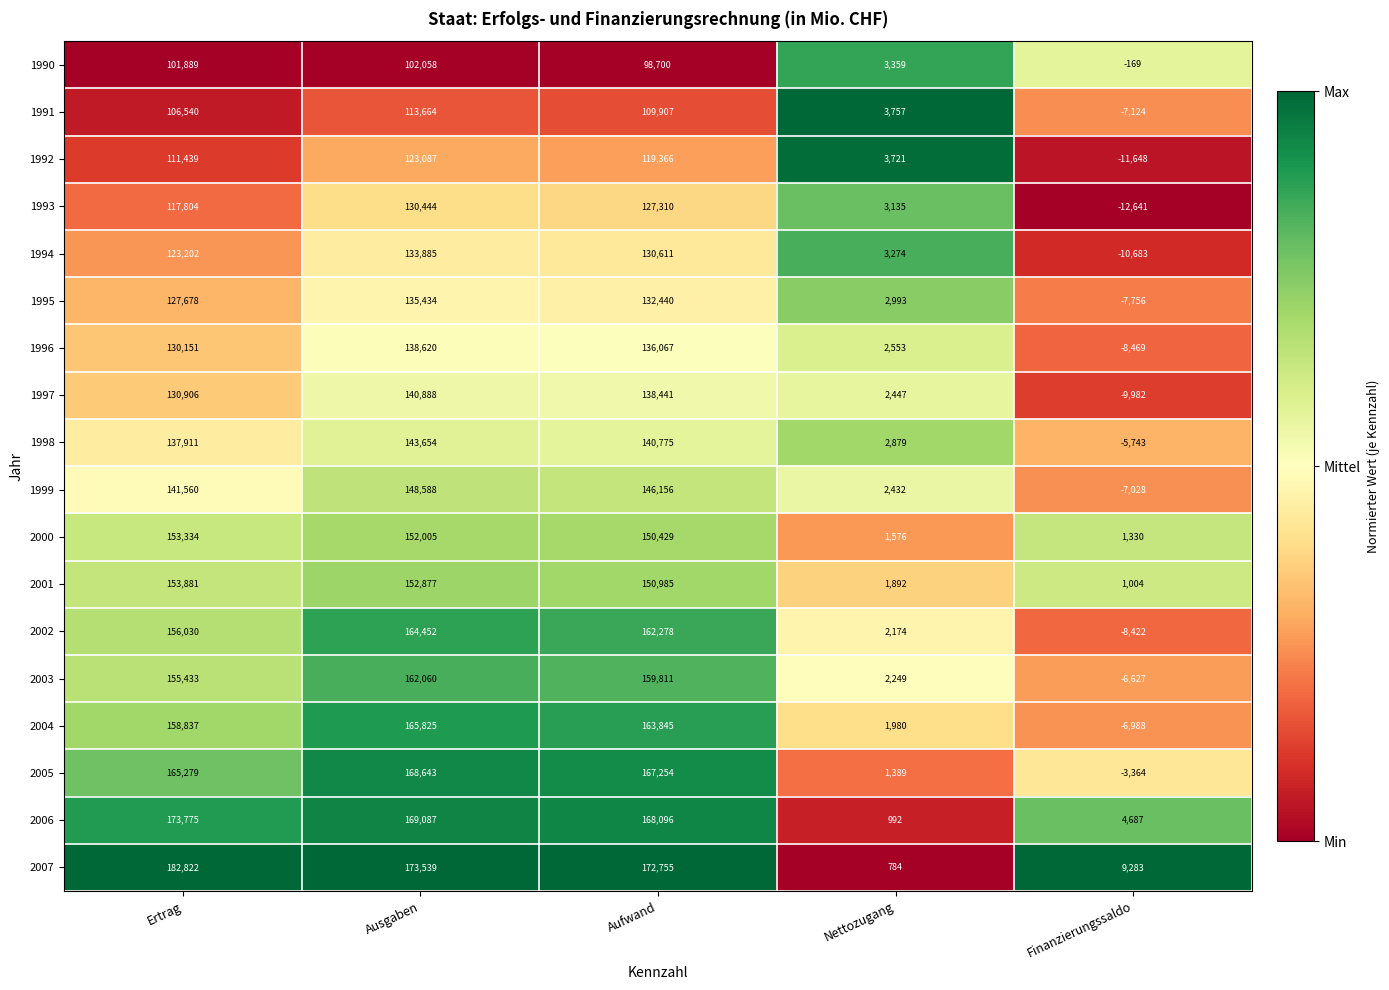

How many categories are shown in the chart?

5